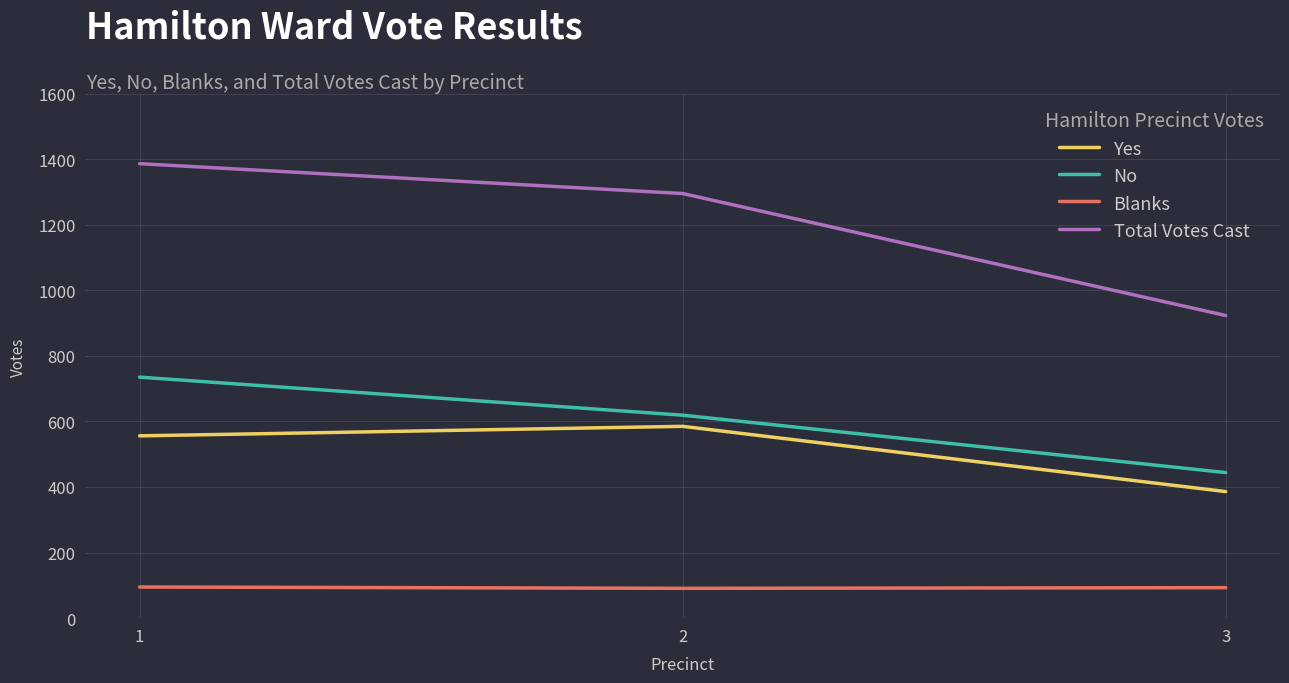

Count the Blanks values in the range 91 to 95.

3